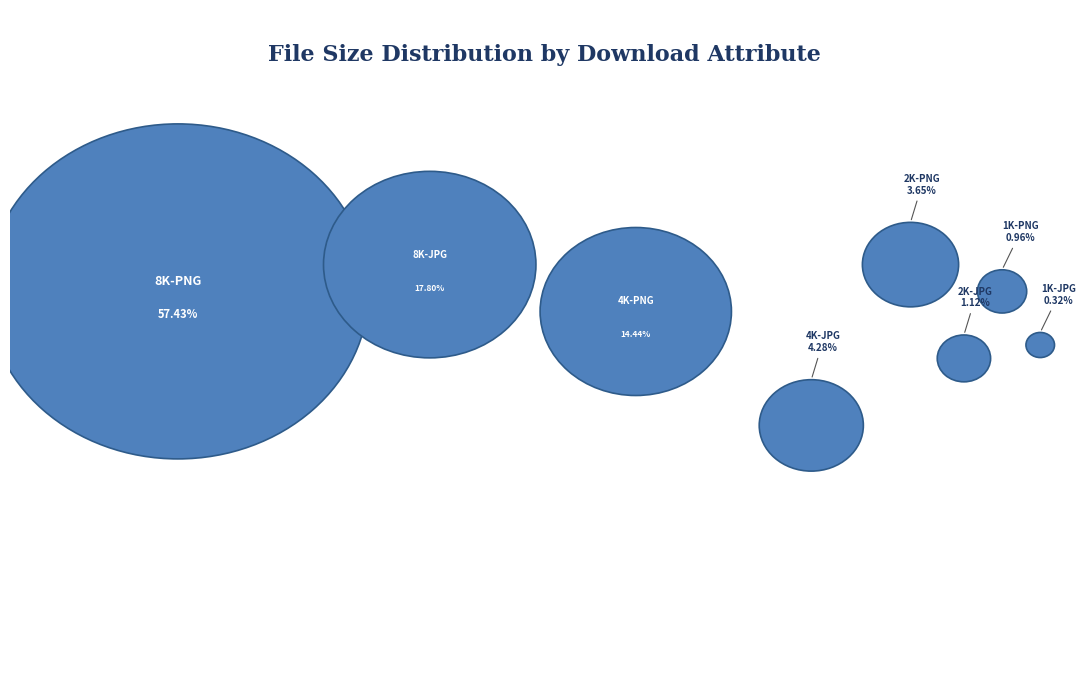

To the nearest percent, what portion does 8K-PNG represent?

57%